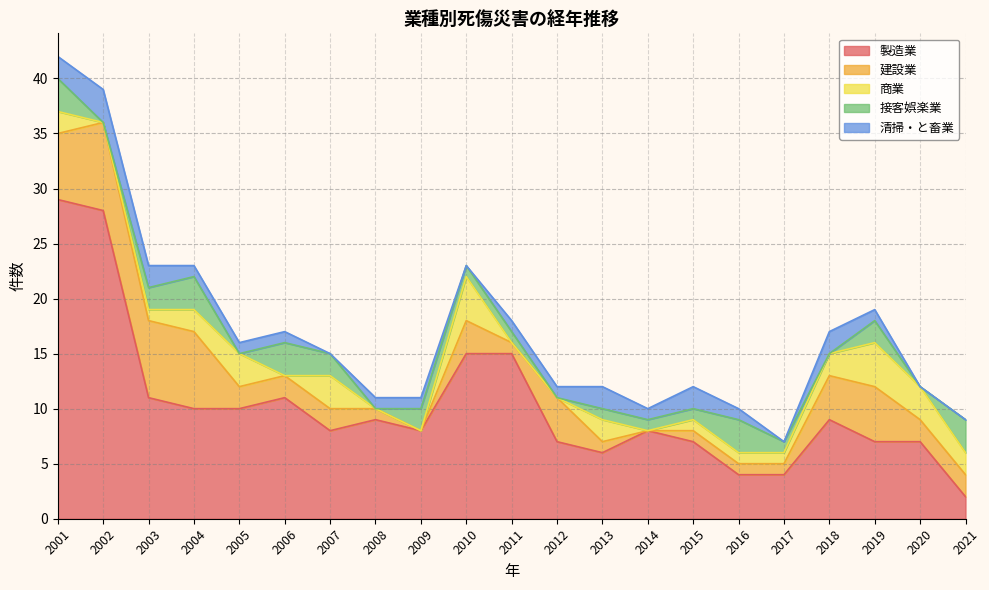

Reading right to left, transcribe all the data shown in this chart.

製造業: 2	7	7	9	4	4	7	8	6	7	15	15	8	9	8	11	10	10	11	28	29
建設業: 2	2	5	4	1	1	1	0	1	4	1	3	0	1	2	2	2	7	7	8	6
商業: 2	3	4	2	1	1	1	0	2	0	0	4	0	0	3	0	3	2	1	0	2
接客娯楽業: 3	0	2	0	1	3	1	1	1	0	1	1	2	0	2	3	0	3	2	0	3
清掃・と畜業: 0	0	1	2	0	1	2	1	2	1	1	0	1	1	0	1	1	1	2	3	2